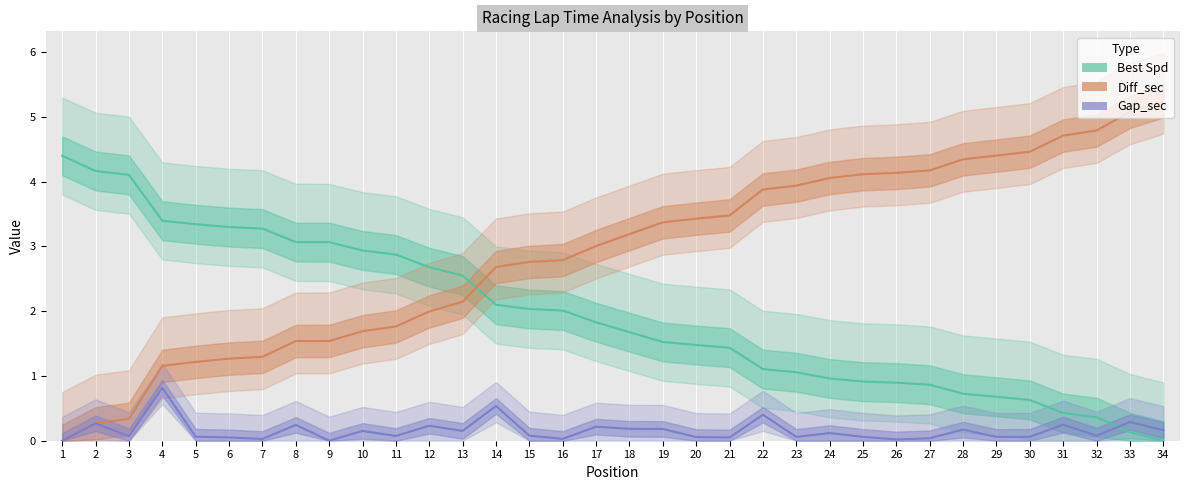

Which series has the largest total across all categories?

Diff_sec